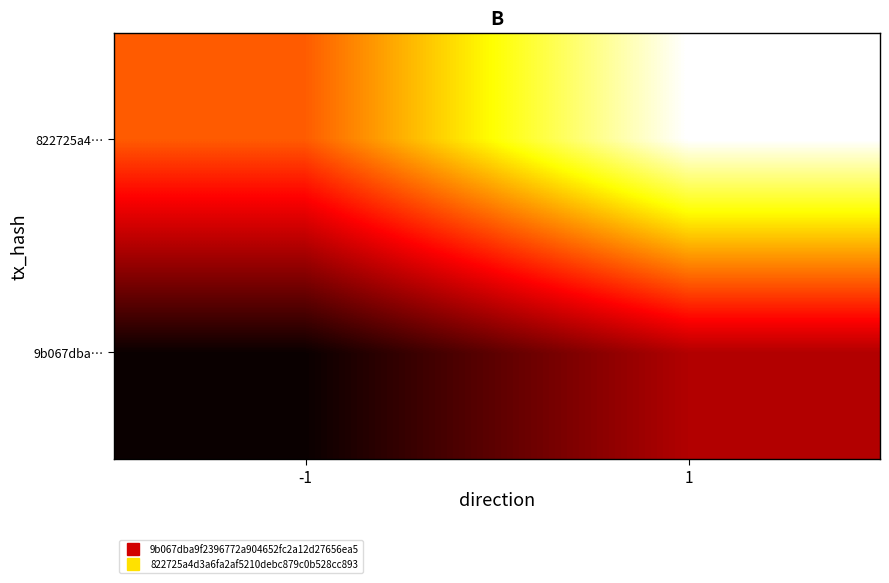

Reading left to right, what are all the values shown in this chart?

9b067dba…: -1=-1	1=0
822725a4…: -1=1	1=3